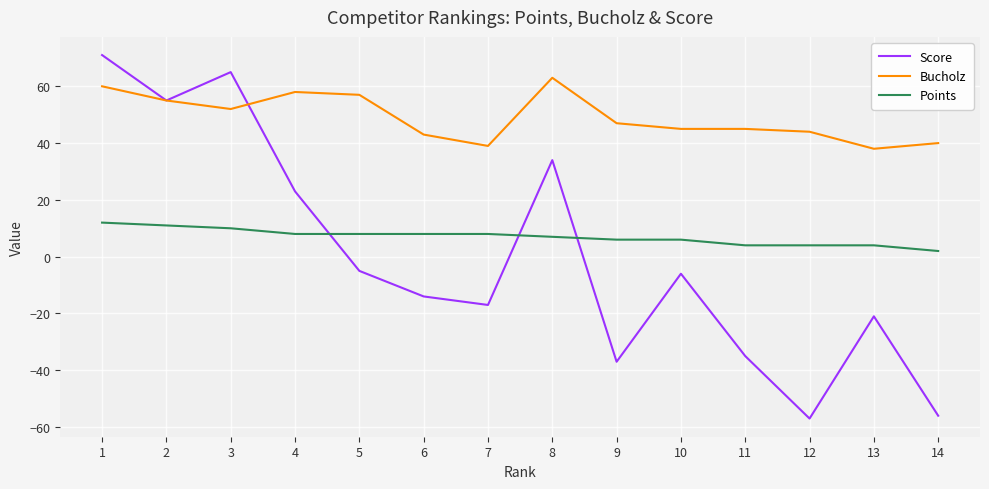

The Bucholz series shows 58 at 4. True or false?

True